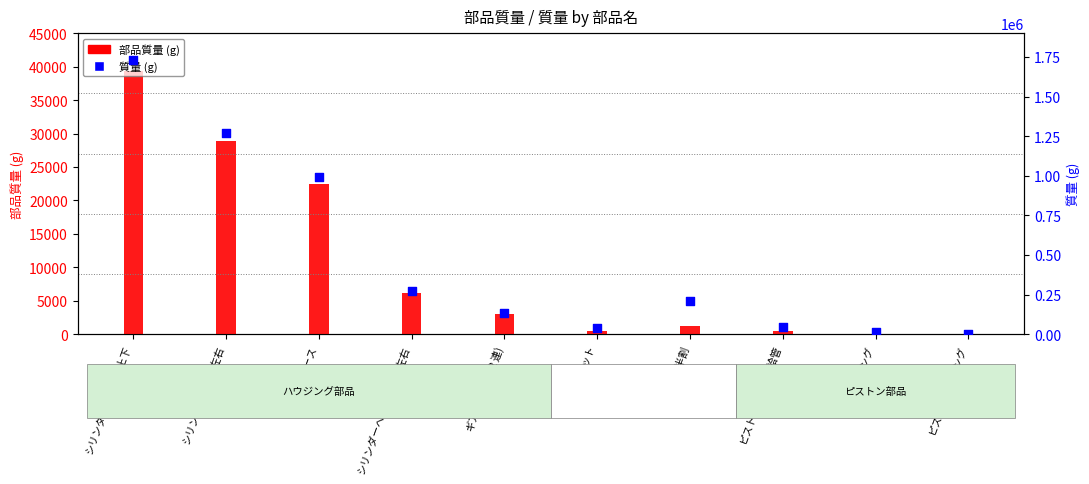

Is the value of 部品質量 (g) at ピストンリング greater than the value of 質量 (g) at ピストンオイル供給管?

No